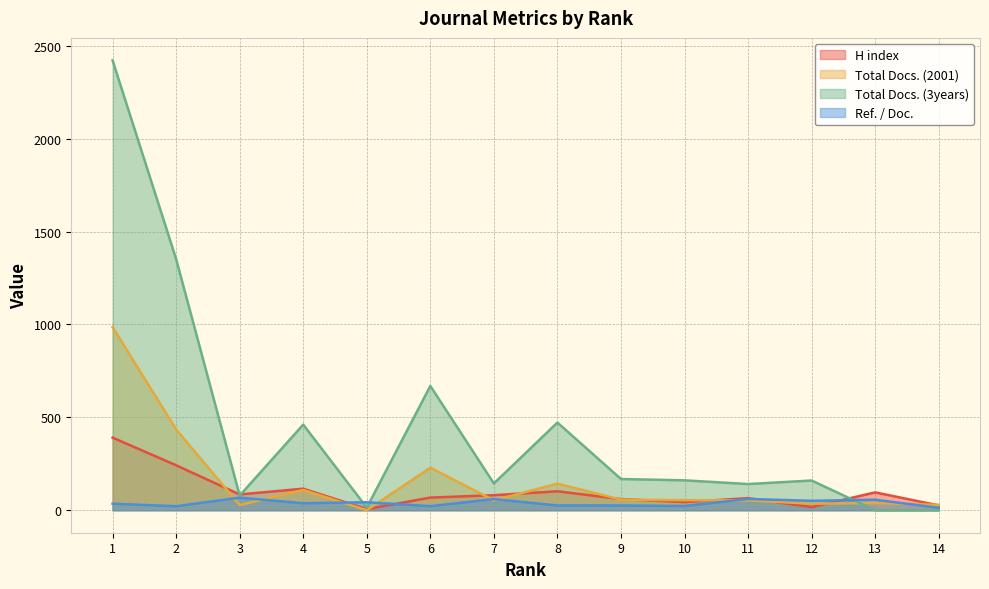

What are all the series names shown in the legend?

H index, Total Docs. (2001), Total Docs. (3years), Ref. / Doc.